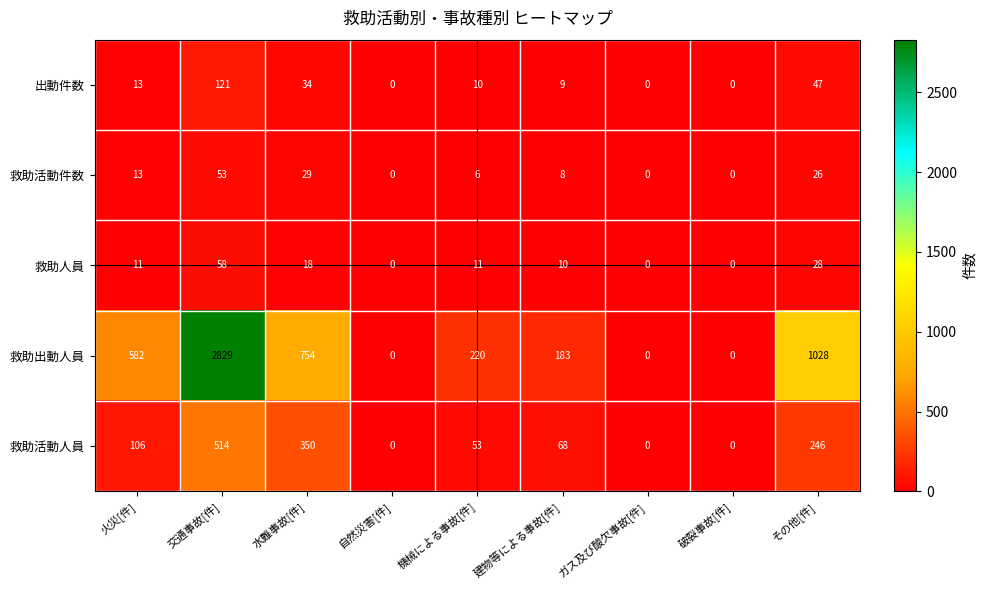

The value of 出動件数 at 火災[件] is 20. True or false?

False